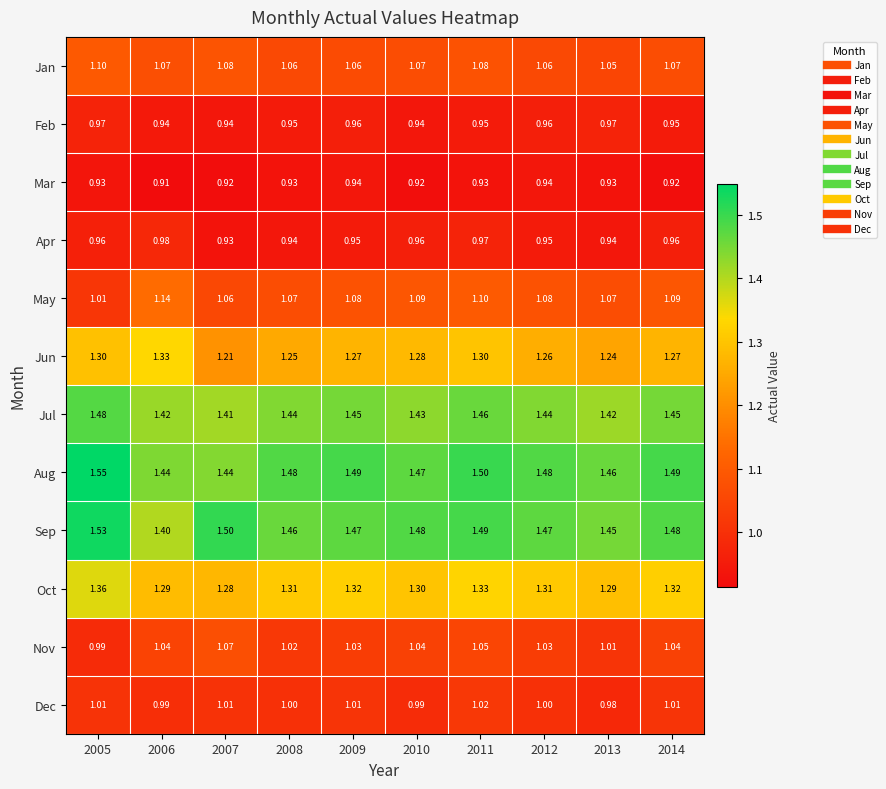

Which label corresponds to the largest value in the chart?

2005